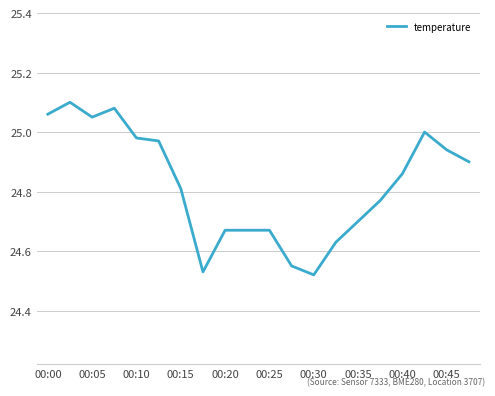

What is the difference between the maximum and minimum values?

0.6